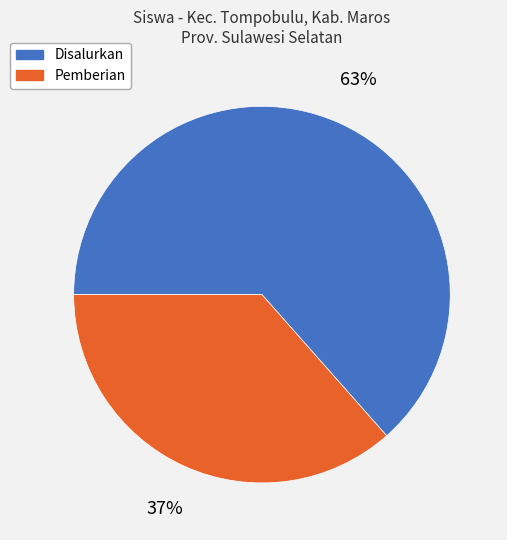

Between Pemberian and Disalurkan, which is larger?

Disalurkan